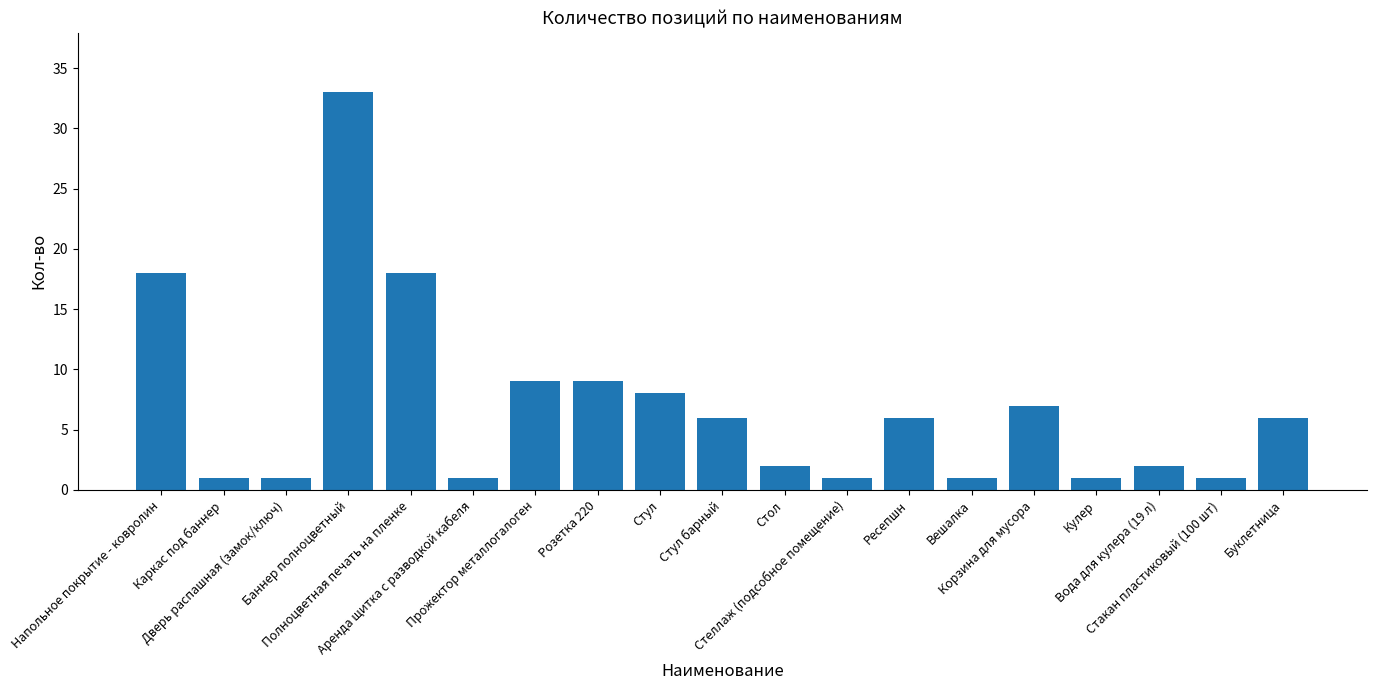

The chart shows a value of 33 at Баннер полноцветный. True or false?

True